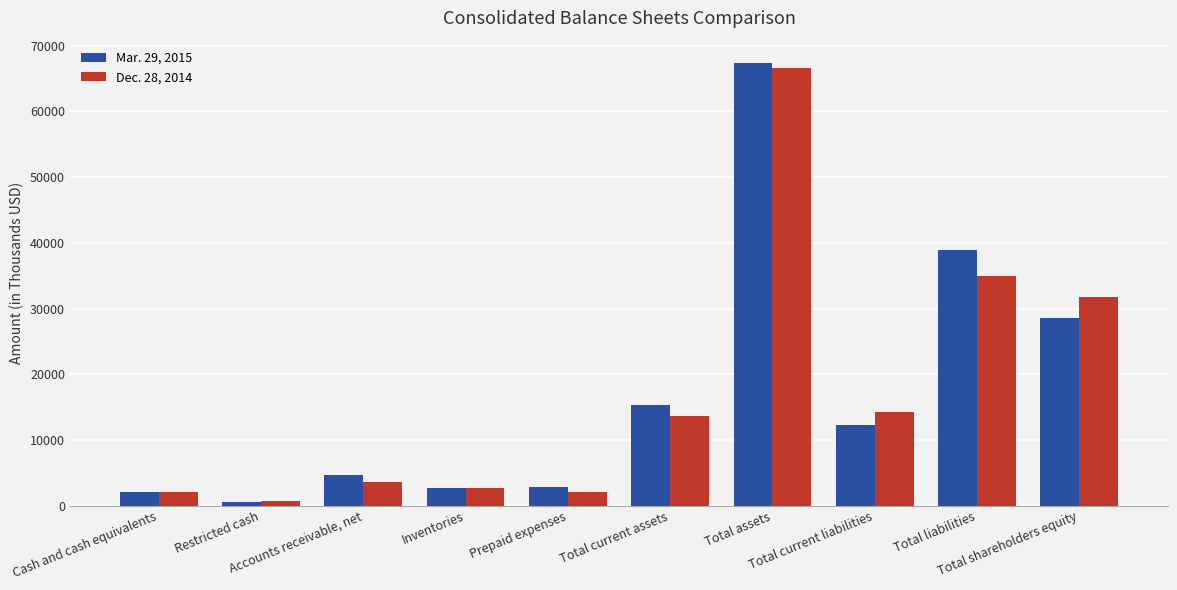

What is the sum of the Mar. 29, 2015 values at Total current assets and Total current liabilities?

27642